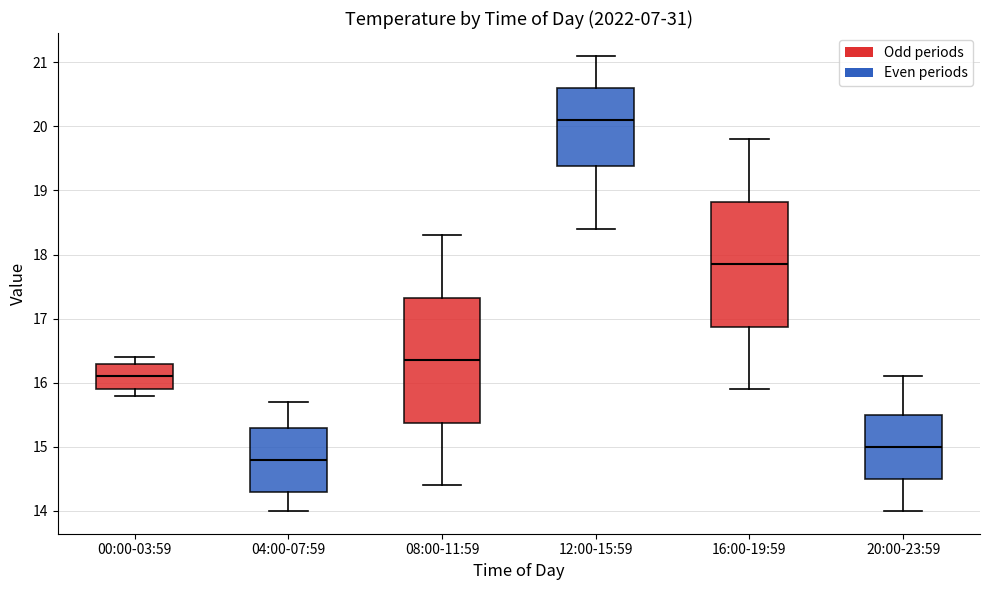

Reading left to right, transcribe this box plot: for each box, give where its median line is, the range the box spans, and where its two whiskers end, as read against the y-axis. The values are not printed on the chart, so give them approximately, as read against the axis.

00:00-03:59: median 16.1, box 15.9 to 16.3, whiskers 15.8 to 16.4
04:00-07:59: median 14.8, box 14.3 to 15.3, whiskers 14.0 to 15.7
08:00-11:59: median 16.4, box 15.4 to 17.3, whiskers 14.4 to 18.3
12:00-15:59: median 20.1, box 19.4 to 20.6, whiskers 18.4 to 21.1
16:00-19:59: median 17.9, box 16.9 to 18.8, whiskers 15.9 to 19.8
20:00-23:59: median 15.0, box 14.5 to 15.5, whiskers 14.0 to 16.1